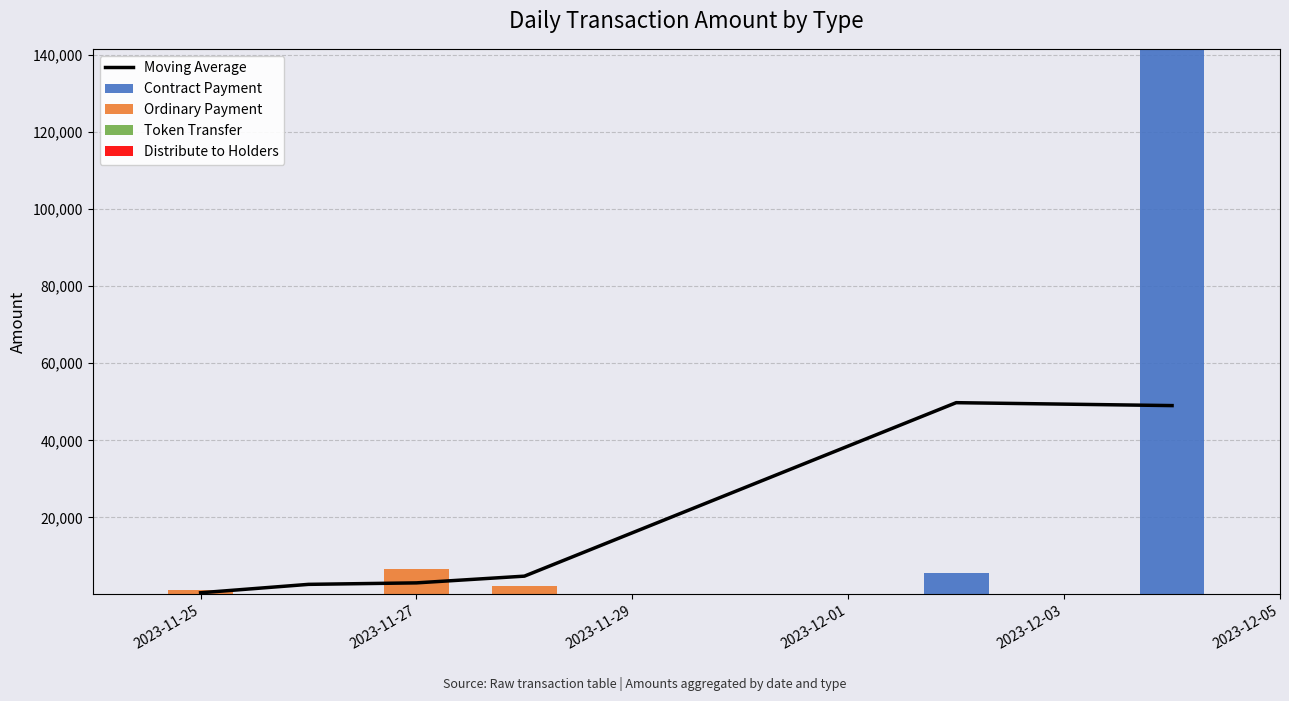

How many values in the Contract Payment series exceed 10?

3